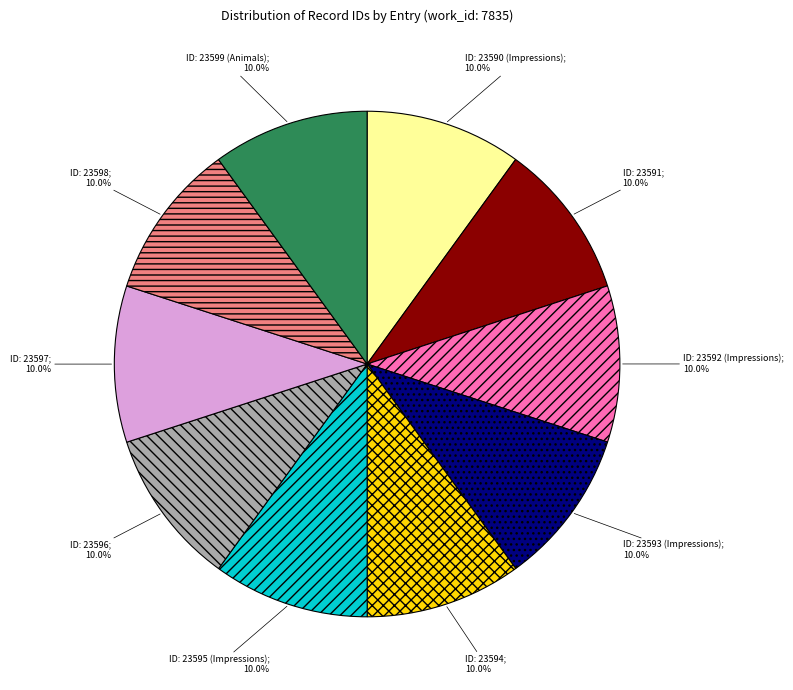

Is there any slice that represents more than half of the pie?

No